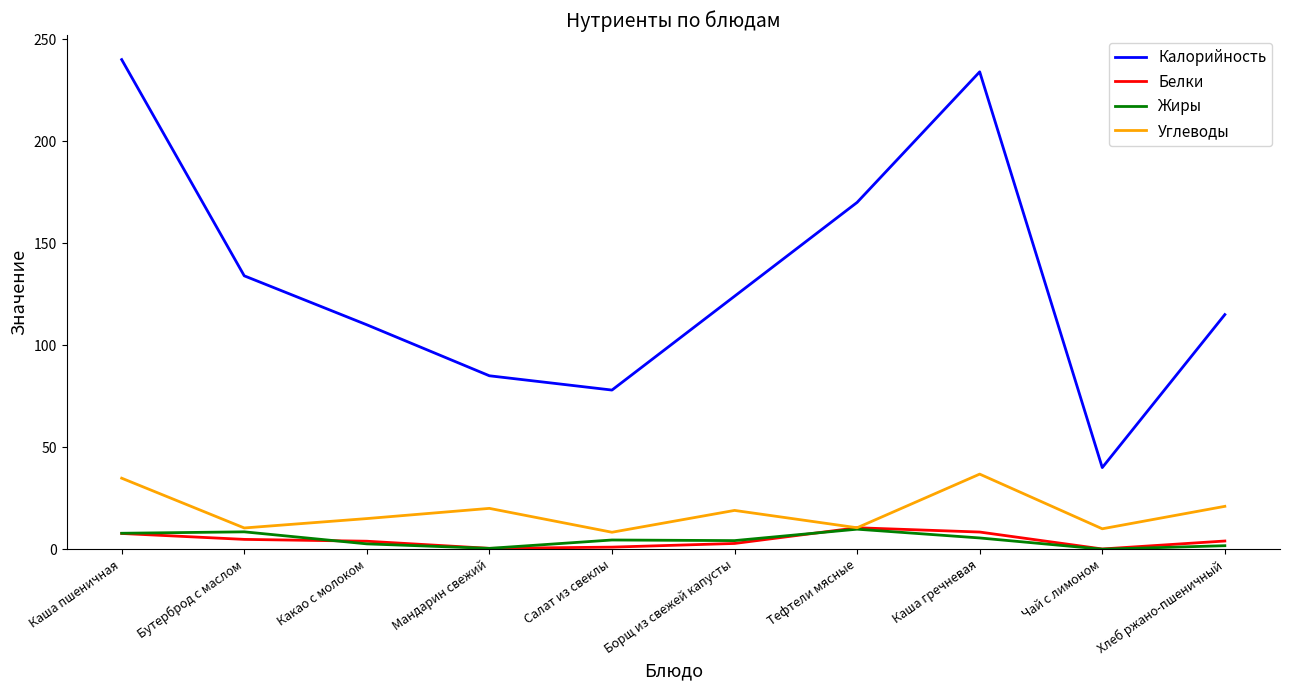

What position from the right is Каша гречневая?

3